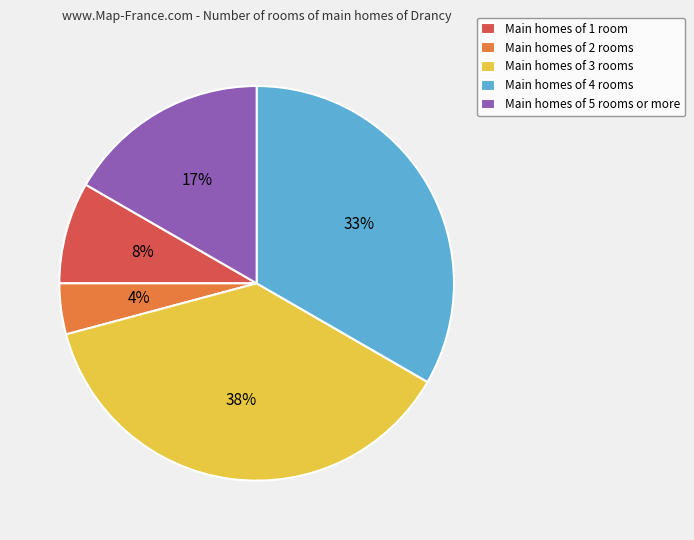

Is Main homes of 3 rooms the majority of the pie?

No